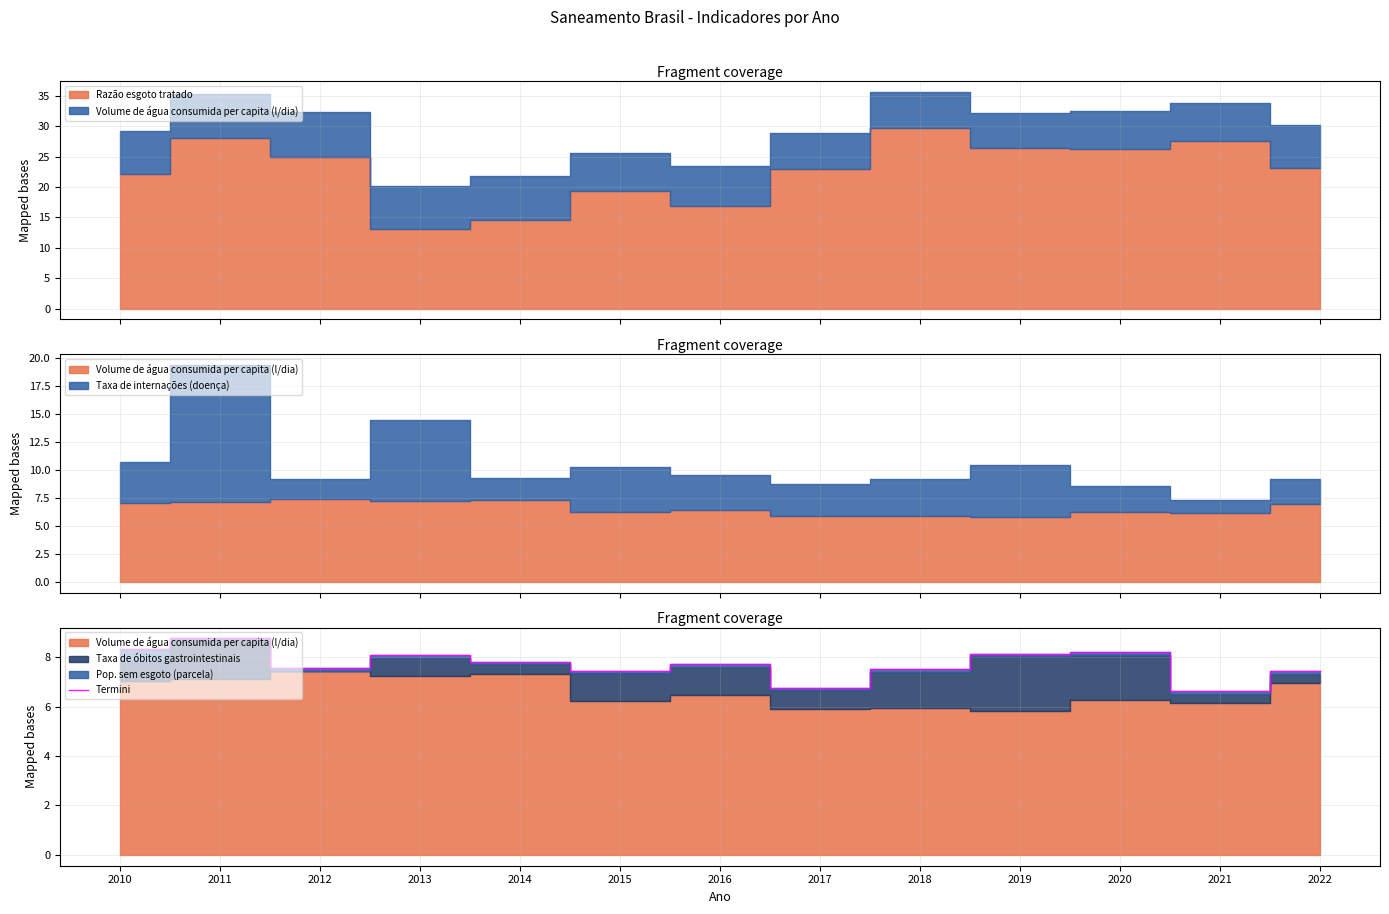

What is the difference between the maximum and second lowest values?

2.0